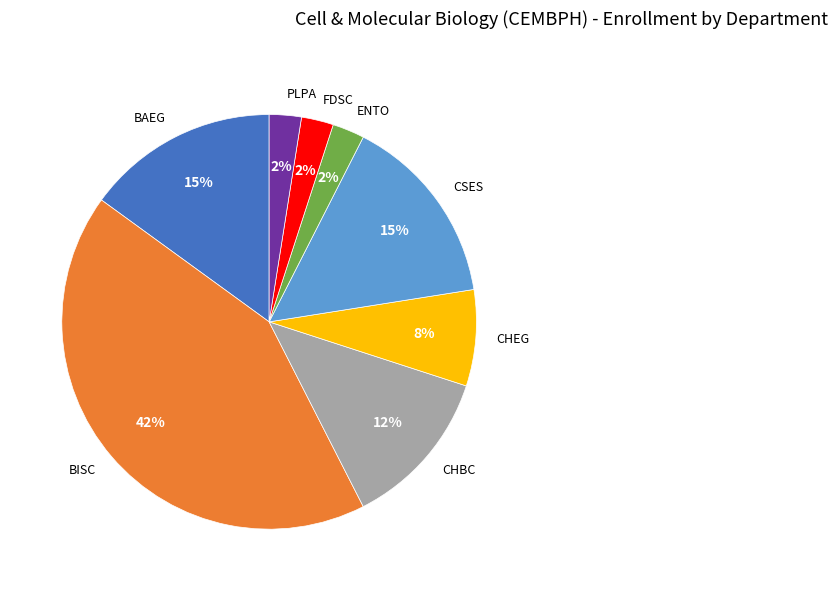

To the nearest percent, what is the average slice percentage?

12%